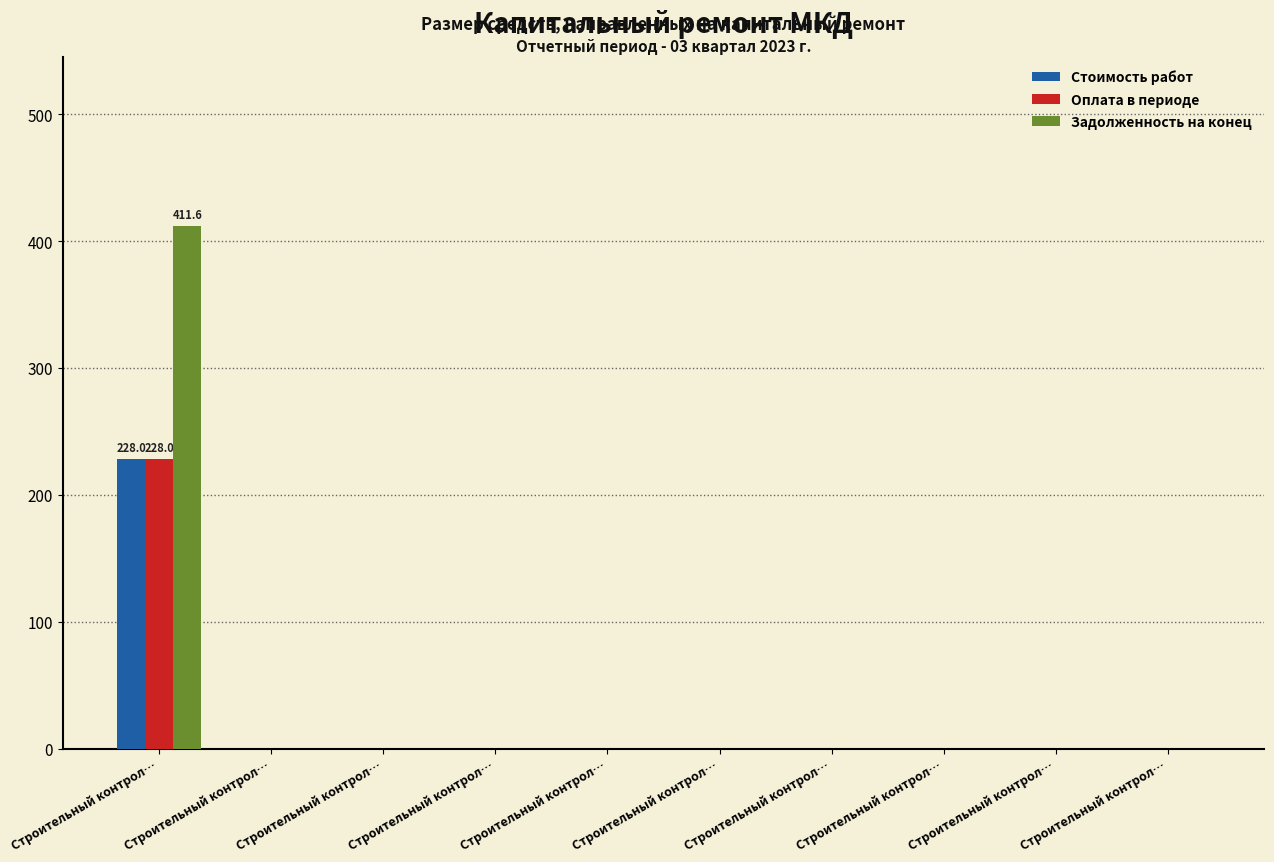

Which series changed the most between Строительный контрол… and Строительный контрол…?

Задолженность на конец